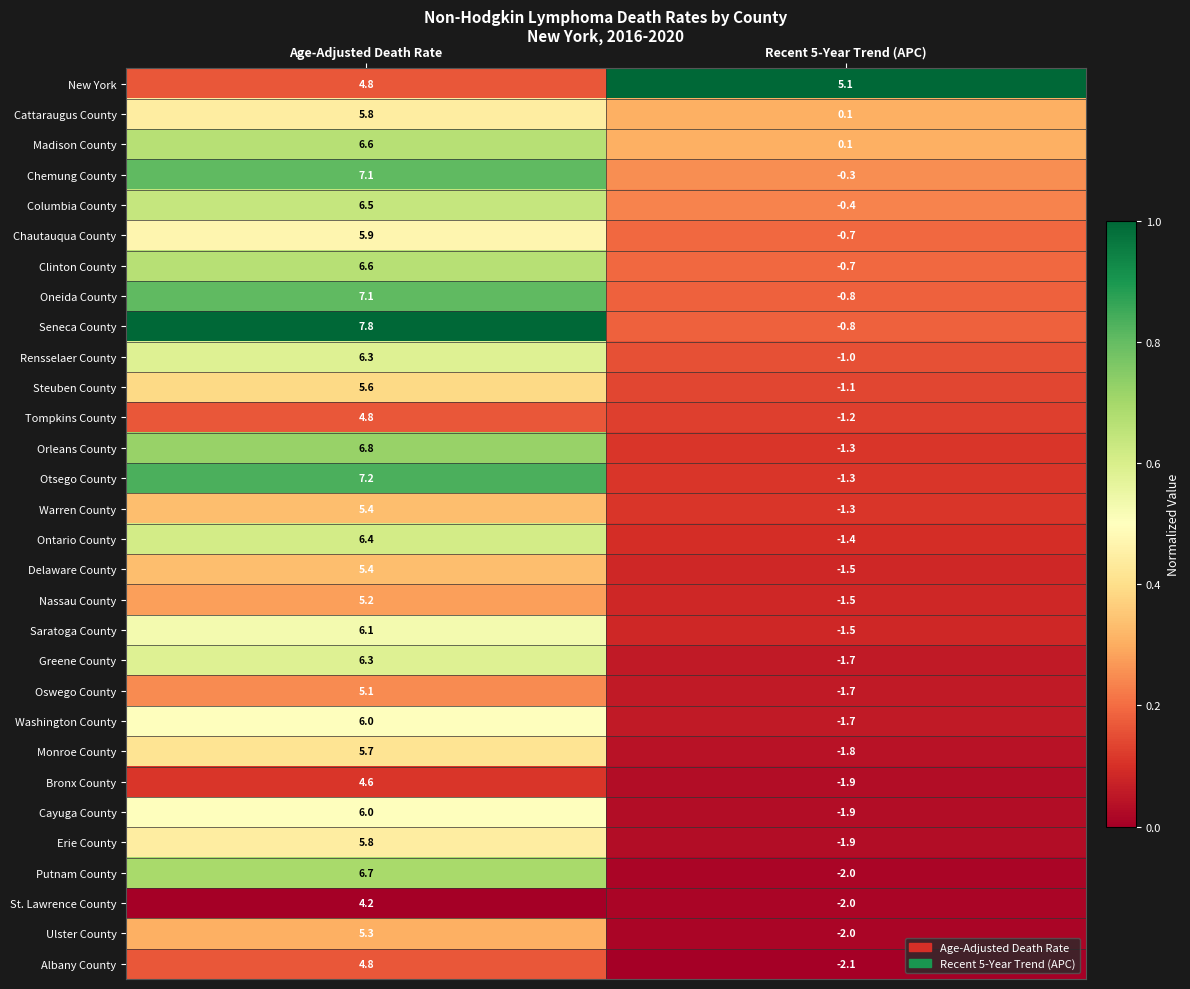

What is the highest value of the Ulster County series?

5.3